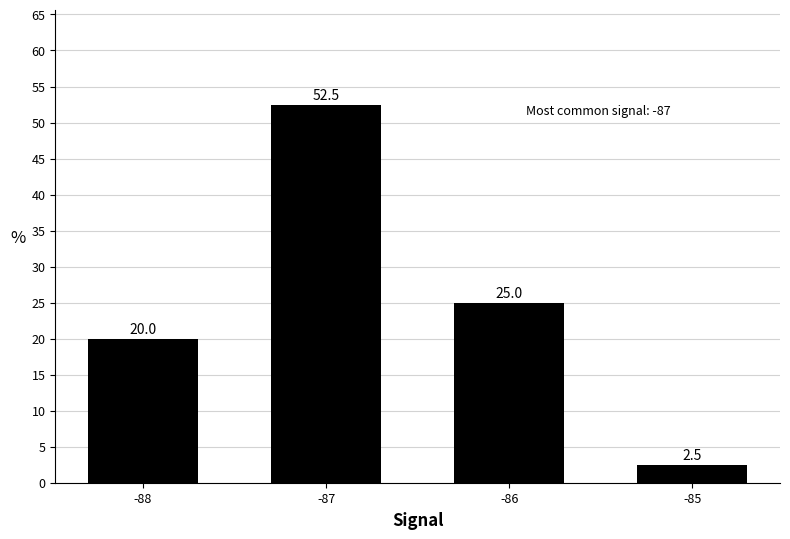

Rank the categories by value from highest to lowest.

-87, -86, -88, -85